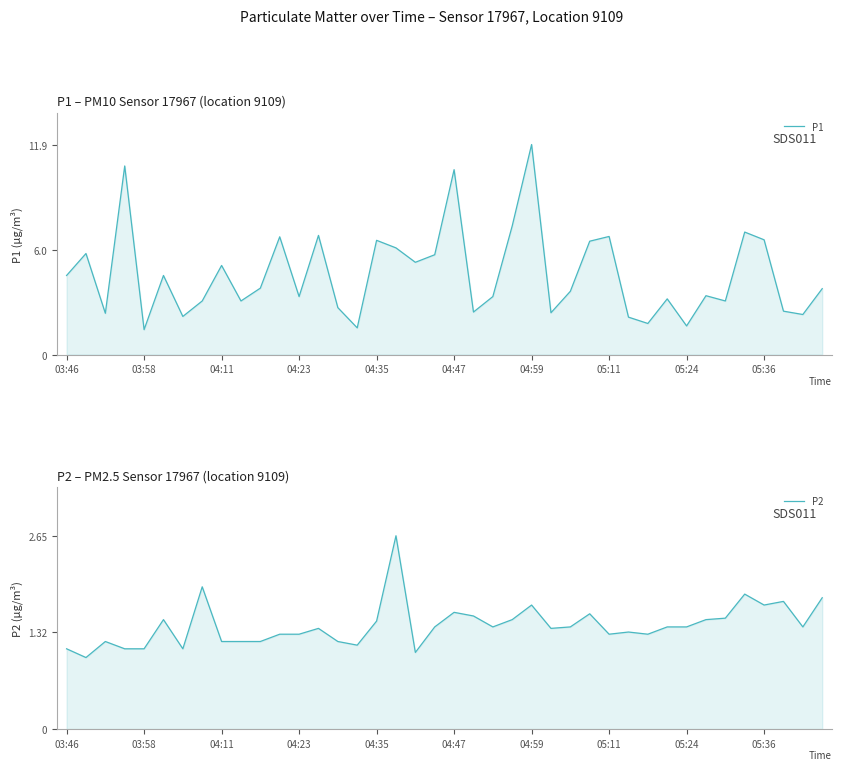

What is the greatest value displayed?

11.9